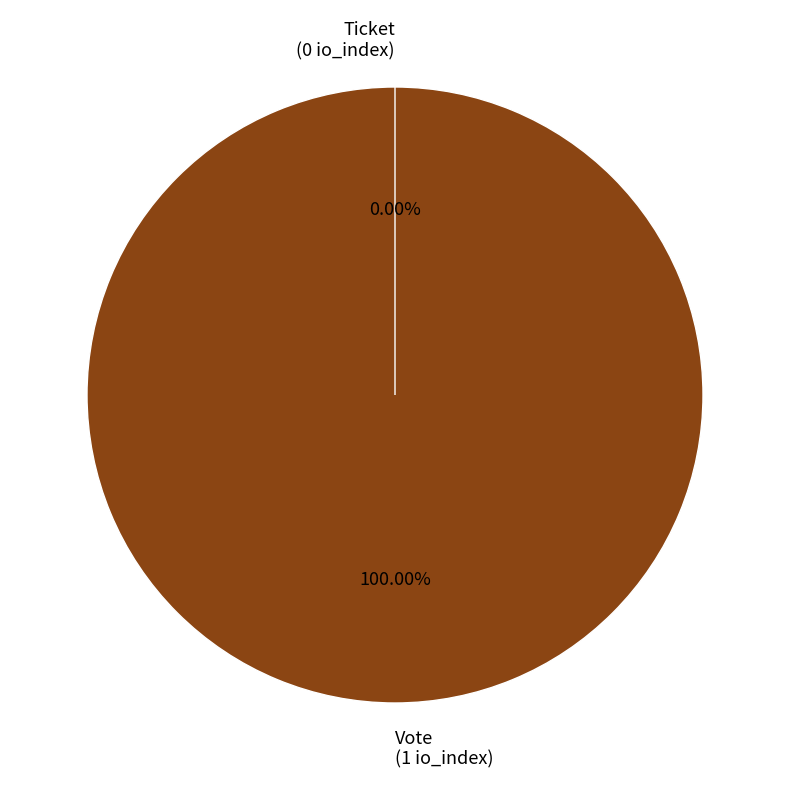

What is the change in value from Vote to Ticket?

-1